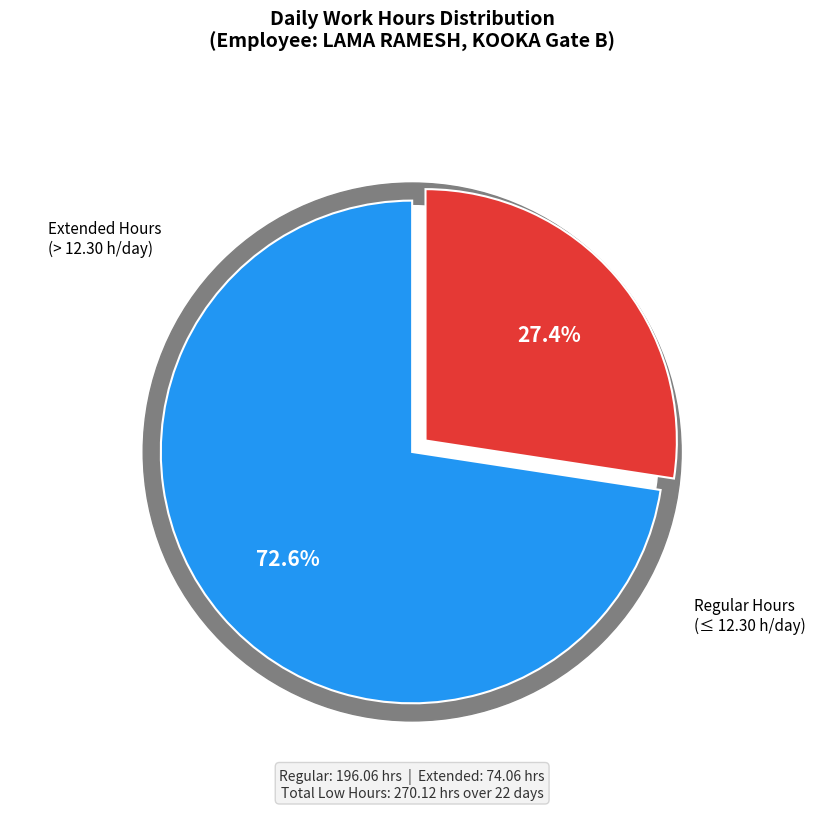

Is there any slice that represents more than half of the pie?

No